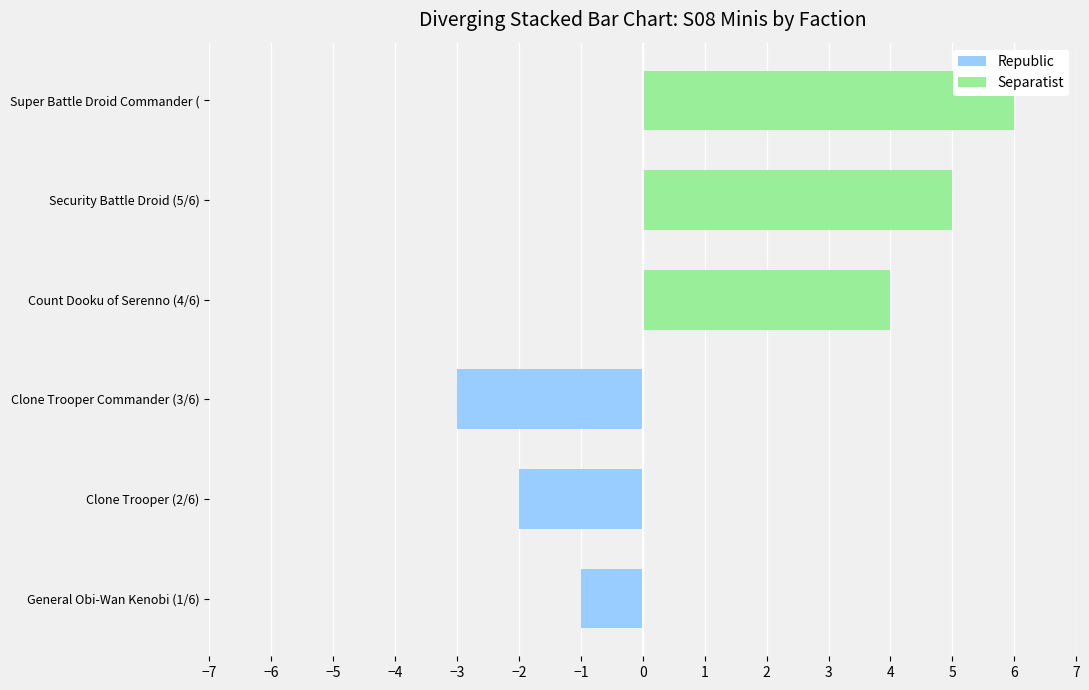

Reading right to left, list all the values displayed in this chart.

Republic: −3=0	−4=0	−5=0	−6=-3	−7=-2	−8=-1
Separatist: −3=6	−4=5	−5=4	−6=0	−7=0	−8=0